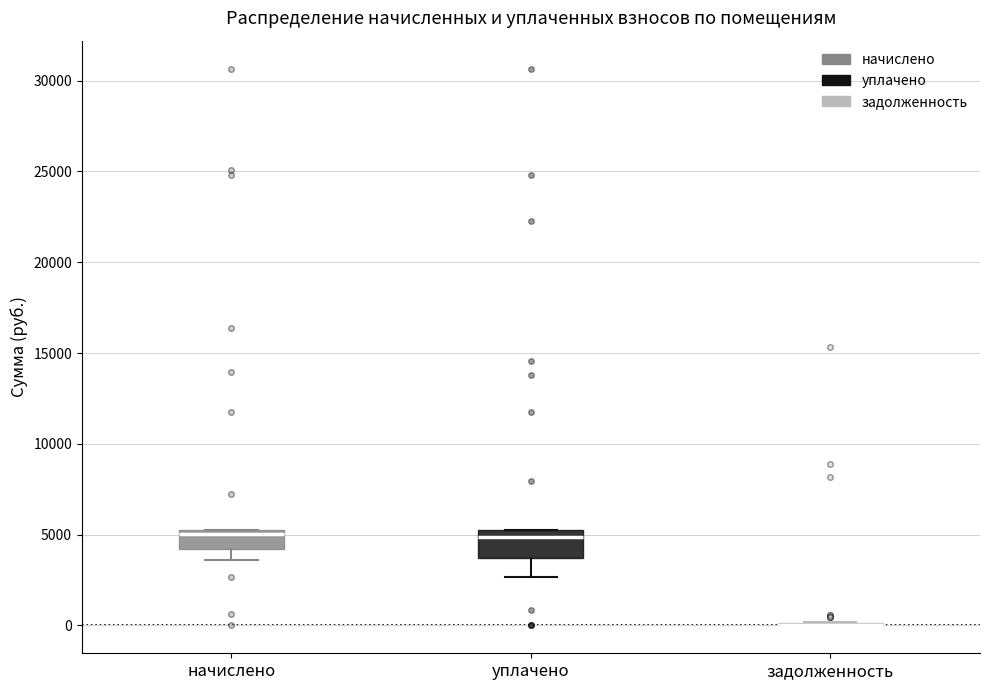

Where is the upper edge of the box for начислено on the y-axis? The values are not printed on the chart, so give them approximately, as read against the axis.

5000